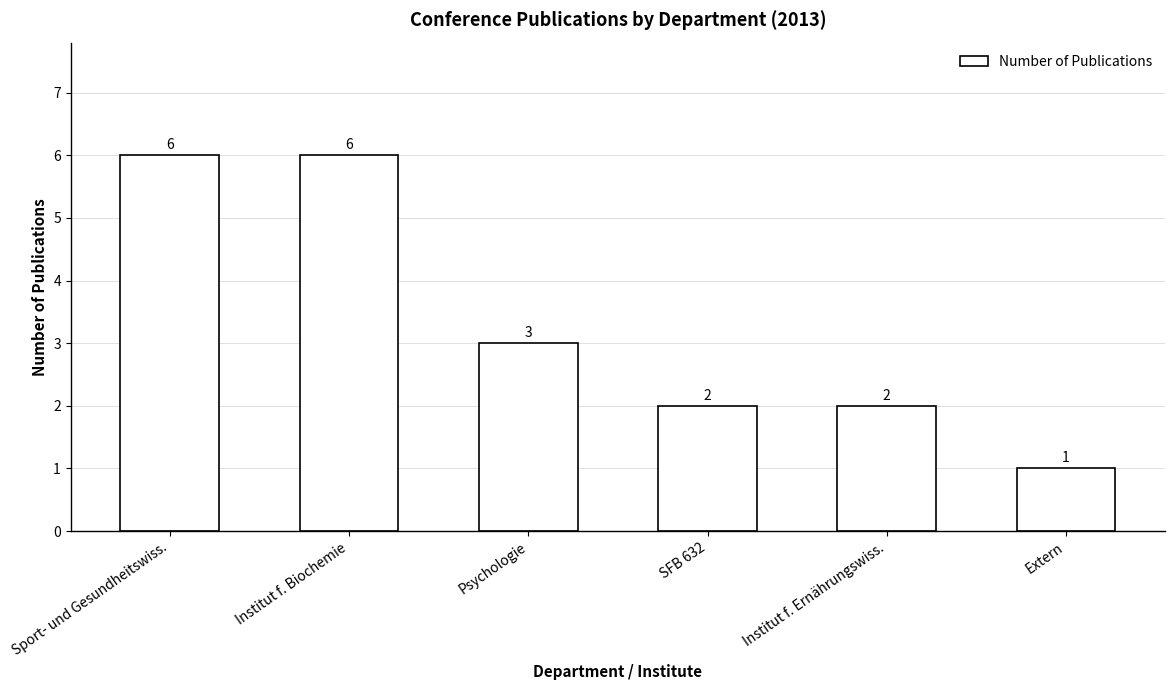

True or false: the data shows 3 at Institut f. Ernährungswiss..

False